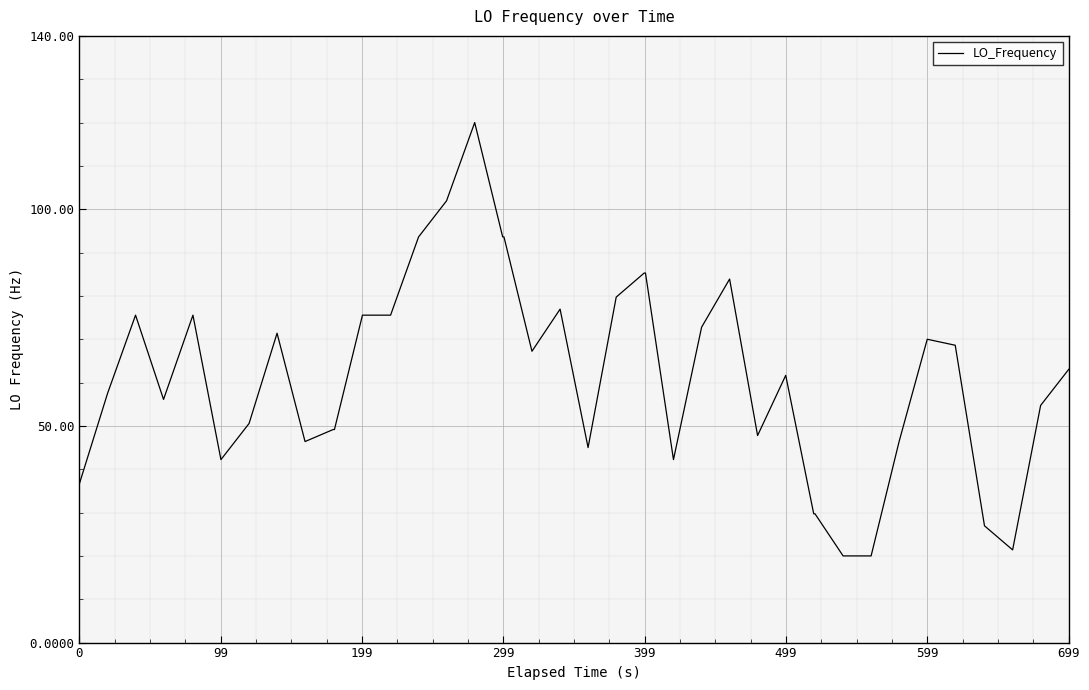

What is the minimum value shown in the chart?

20.0